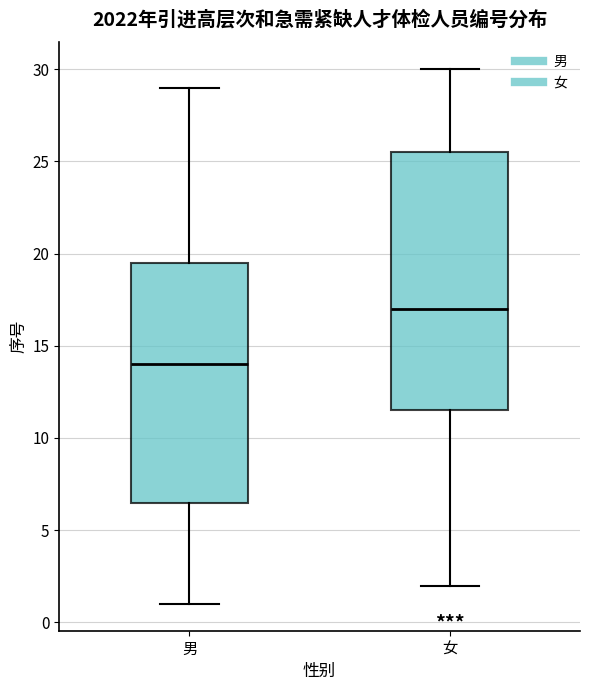

Reading left to right, read every box against the y-axis: the position of its median line, the range the box covers, and the ends of its whiskers. The values are not printed on the chart, so give them approximately, as read against the axis.

男: median 14.0, box 6.5 to 19.5, whiskers 1.0 to 29.0
女: median 17.0, box 11.5 to 25.5, whiskers 2.0 to 30.0